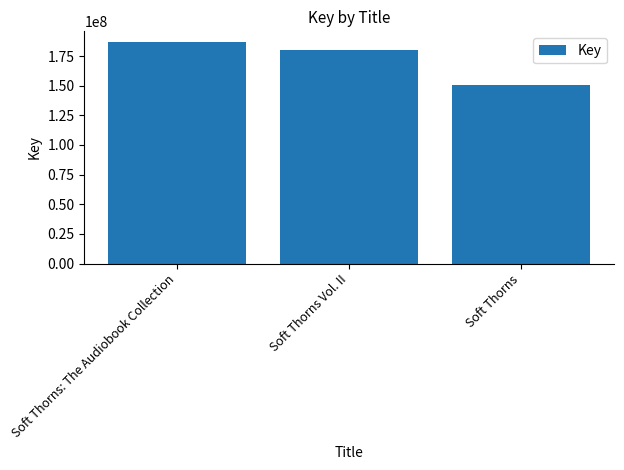

Count the number of categories in the chart.

3